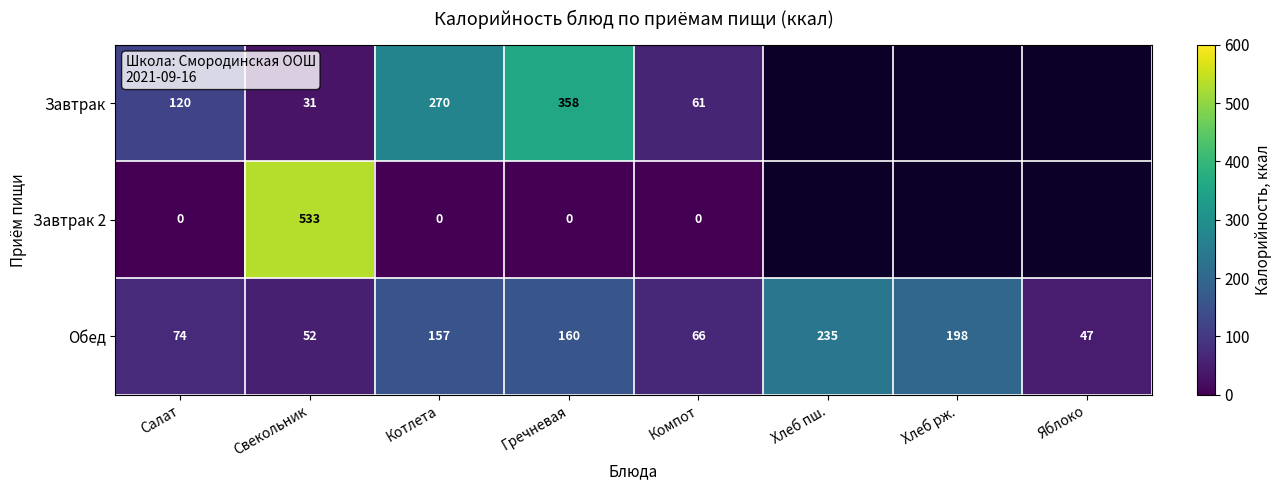

Is the value of Обед at Яблоко greater than the value of Завтрак 2 at Котлета?

Yes